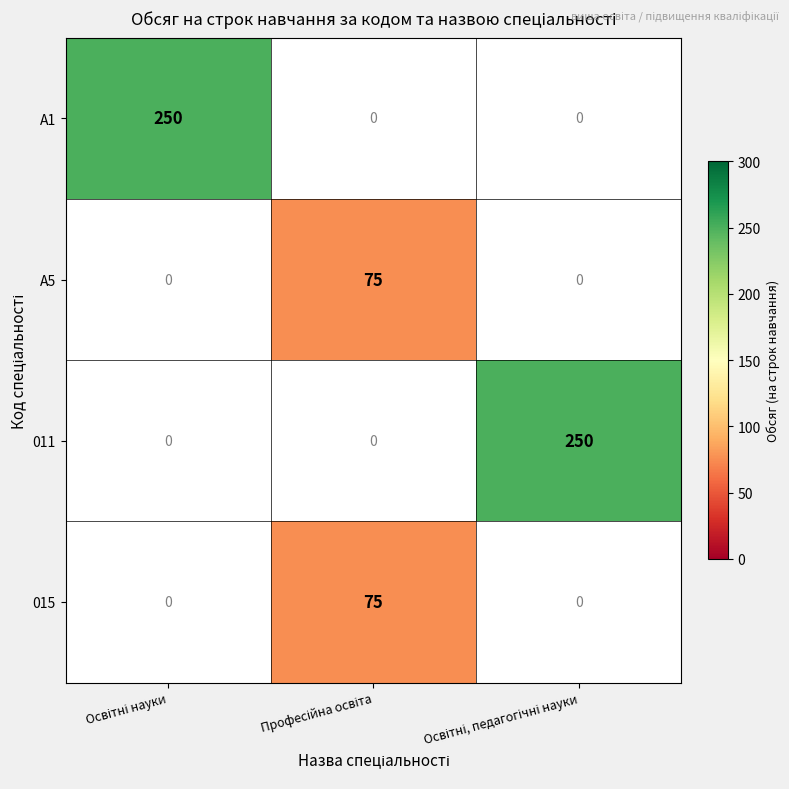

Which series has the largest range (max minus min)?

A1